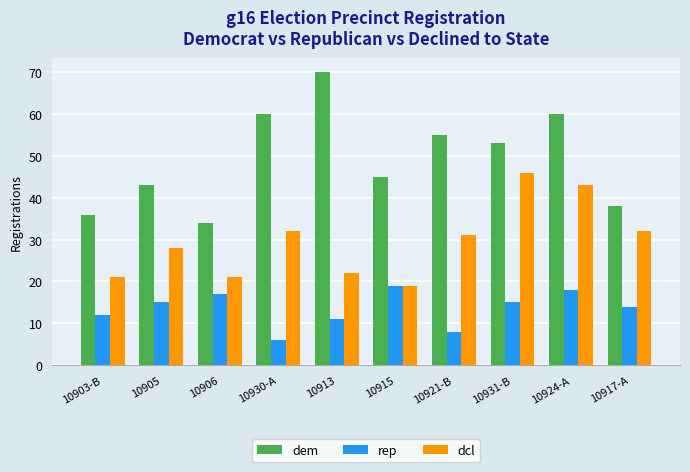

What is the difference between the dem values at 10905 and 10924-A?

17